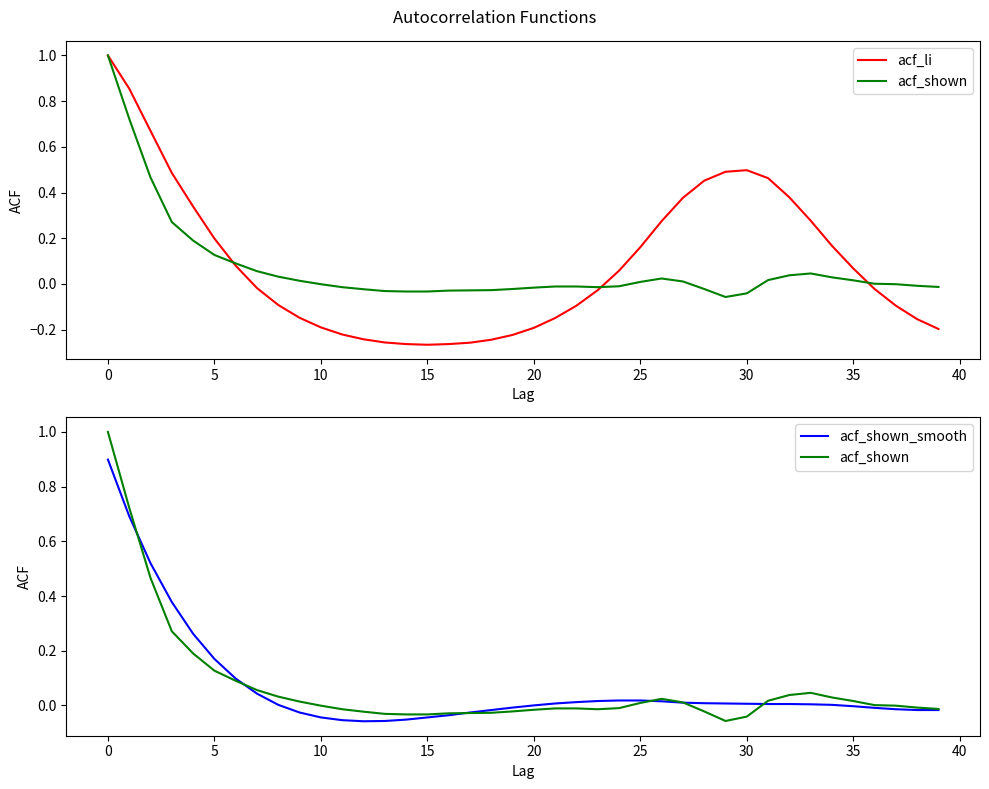

Which label corresponds to the smallest value in the chart?

15